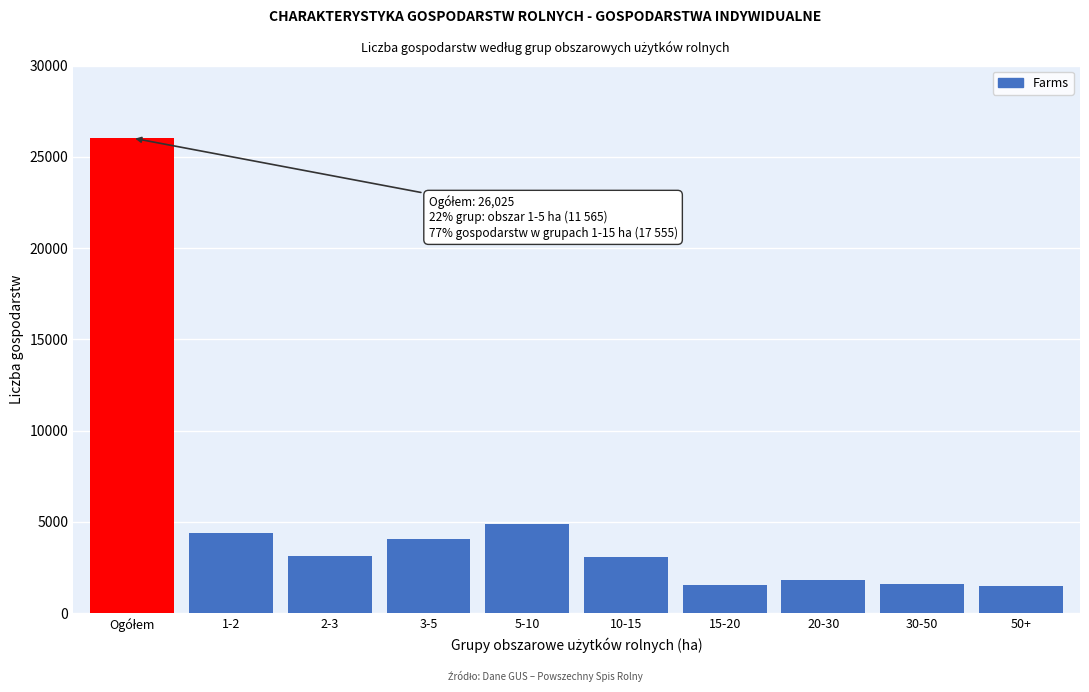

Which has a higher value, 1-2 or 10-15?

1-2